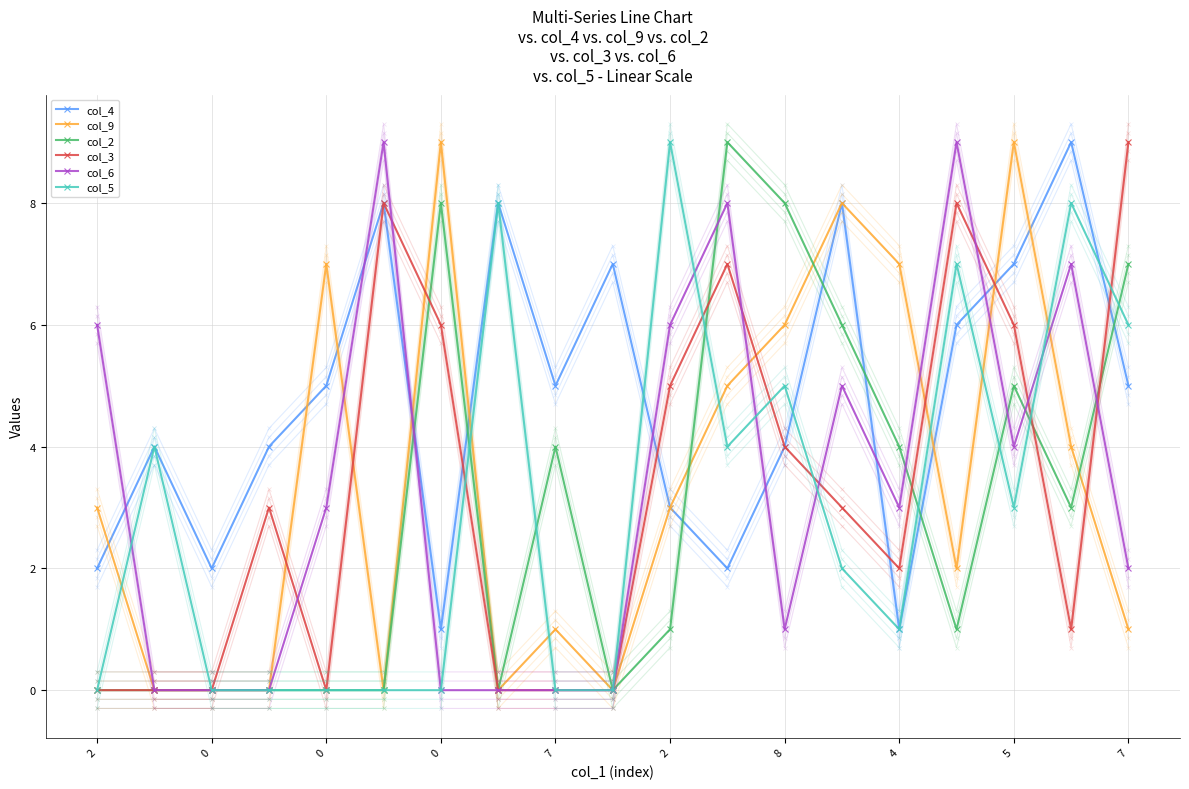

After their last crossing, which series has the higher values: col_9 or col_3?

col_3